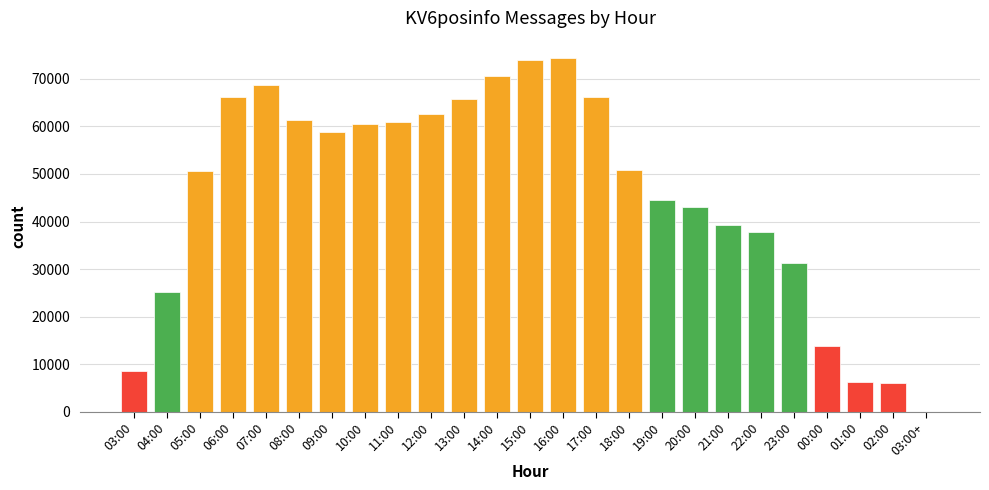

Where does the data first go above 50782?

06:00